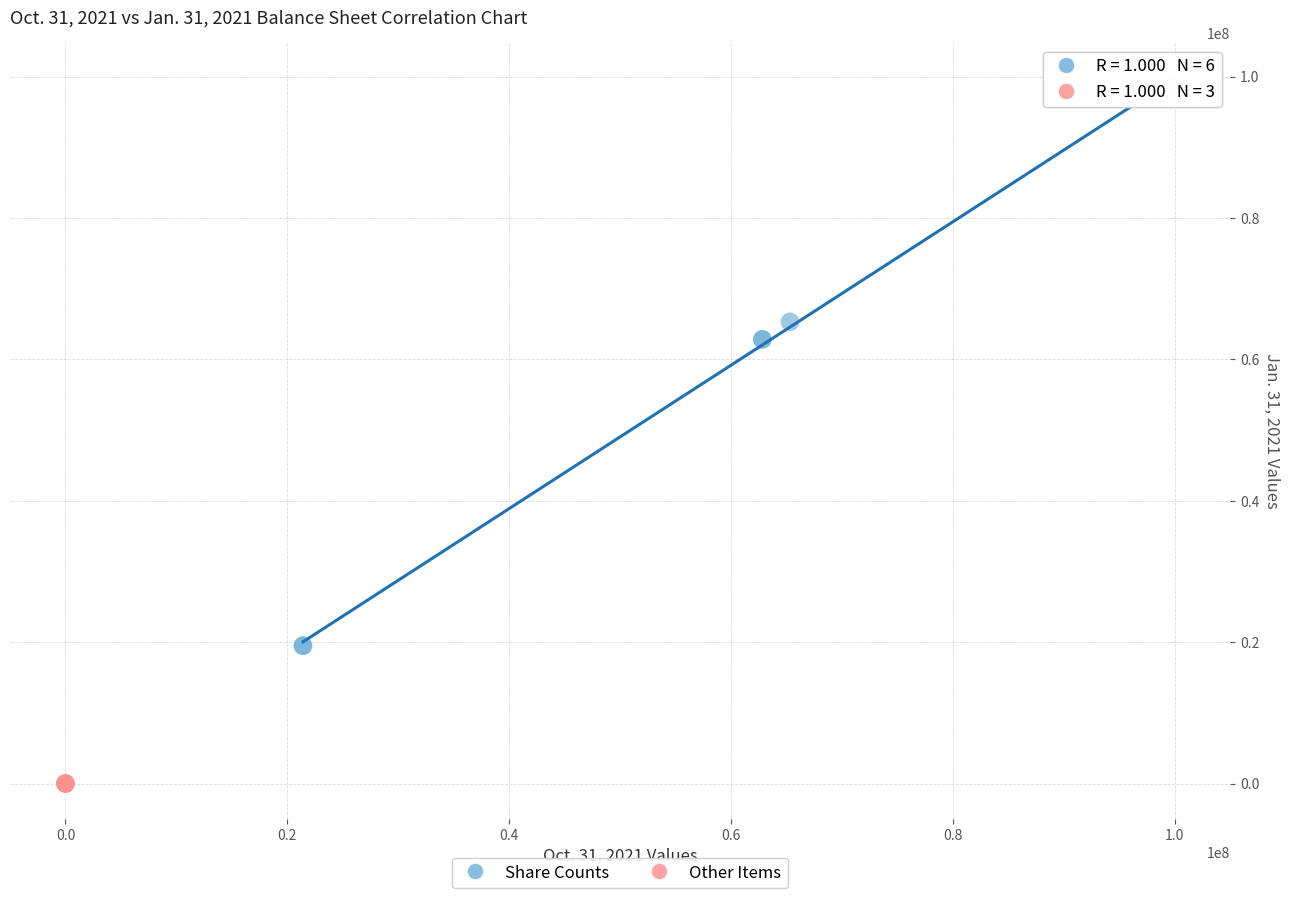

What are all the series names shown in the legend?

Share Counts, Other Items